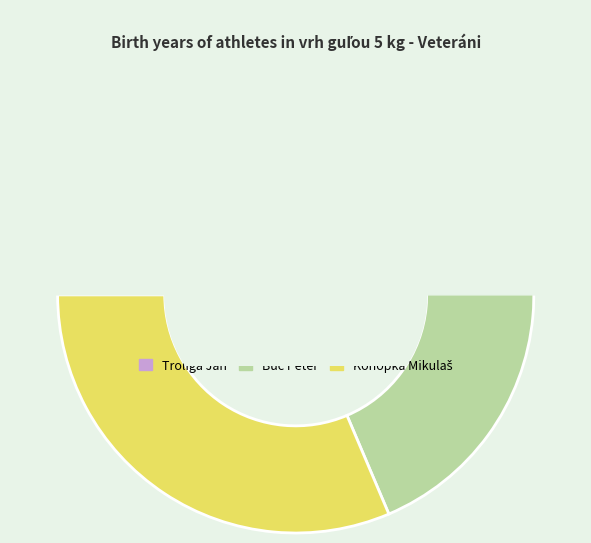

Is the sum of Buc Peter and Konopka Mikulaš greater than half?

Yes